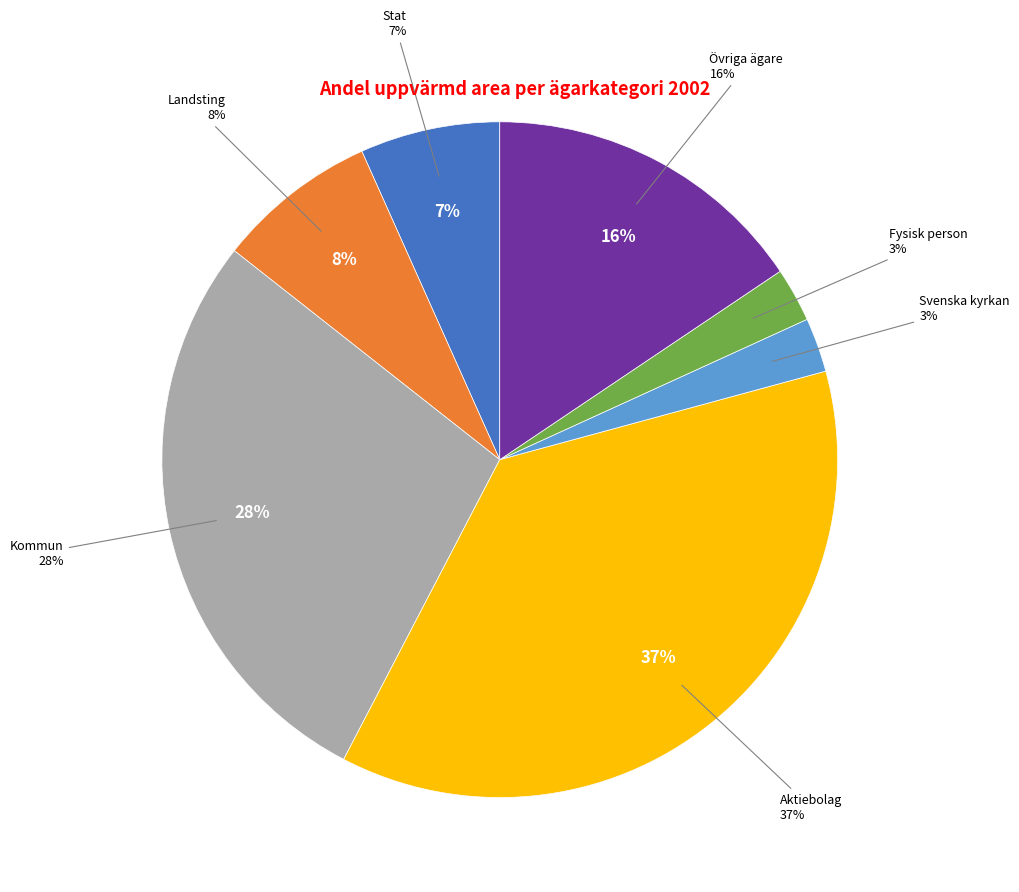

What percentage do Övriga ägare and Fysisk person together represent?

18.2%